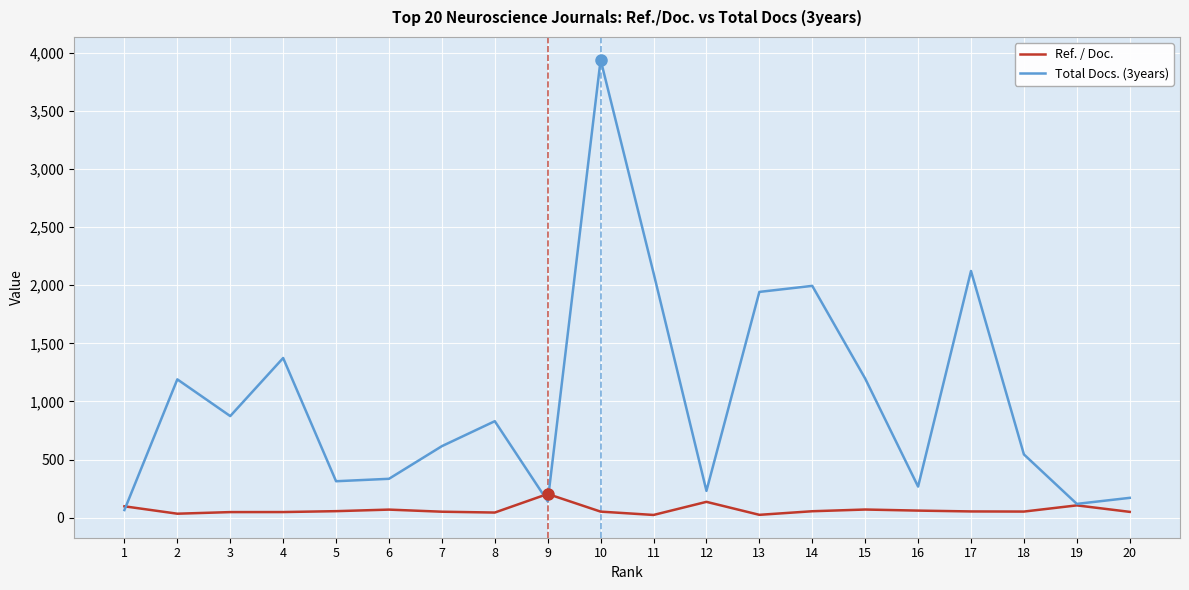

Where is the first local maximum for Total Docs. (3years)?

2